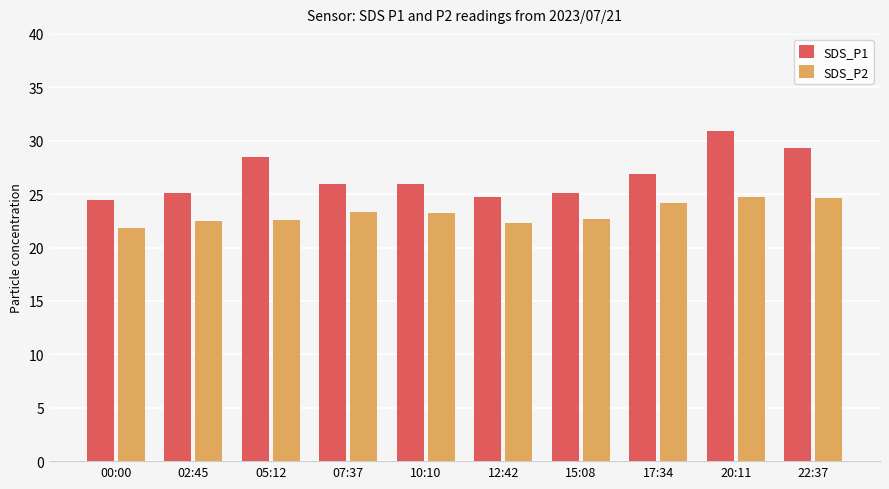

Which series changed the most between 12:42 and 17:34?

SDS_P1